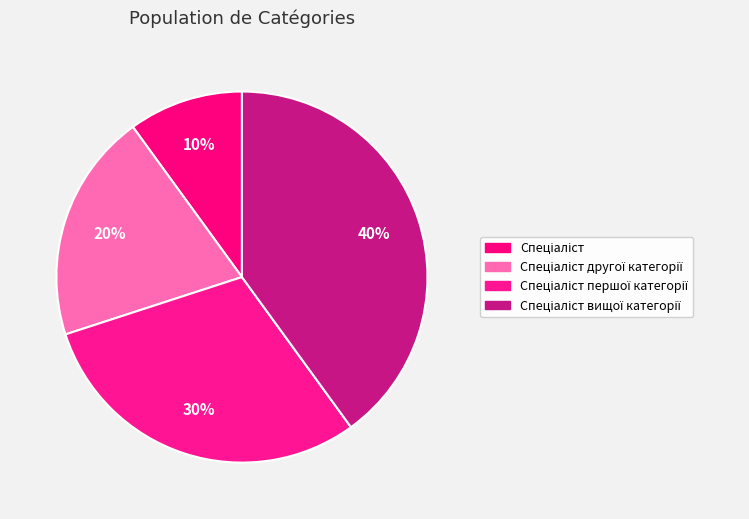

Approximately how many times larger is the value at Спеціаліст першої категорії compared to Спеціаліст?

3.0